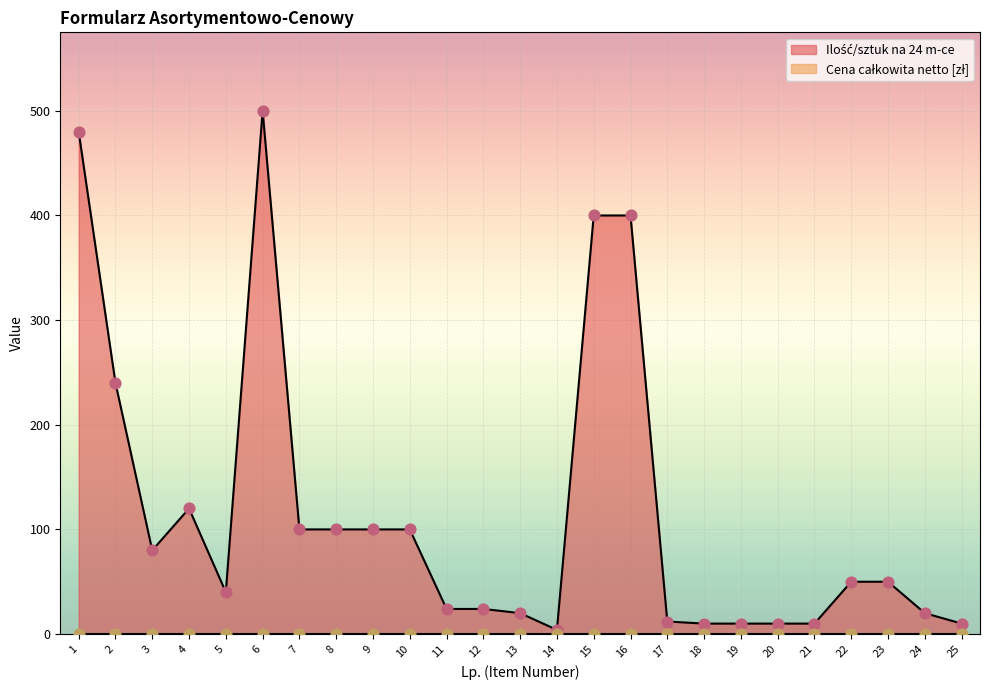

What is the change in value from 5 to 8?

+60